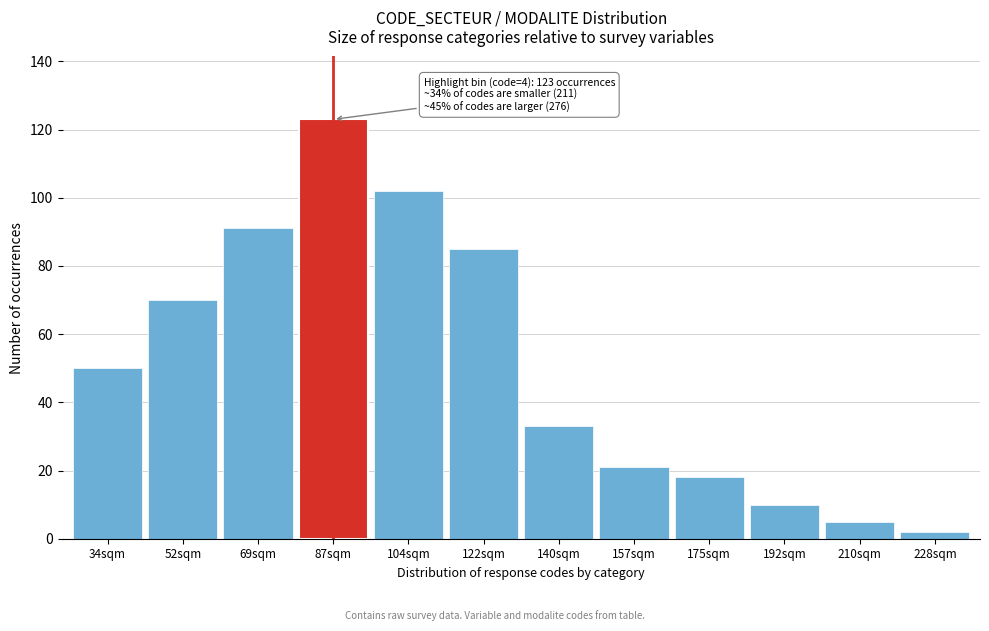

Reading left to right, what are all the values shown in this chart?

34sqm=50	52sqm=70	69sqm=91	87sqm=123	104sqm=102	122sqm=85	140sqm=33	157sqm=21	175sqm=18	192sqm=10	210sqm=5	228sqm=2